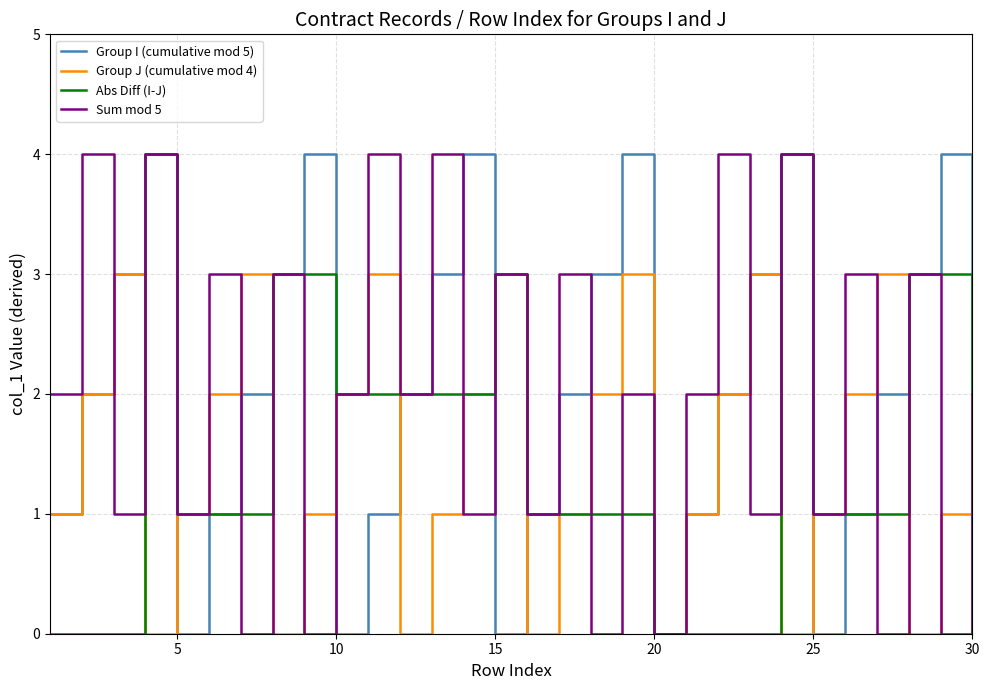

True or false: Group J (cumulative mod 4) has a value of 2 at 30.

True